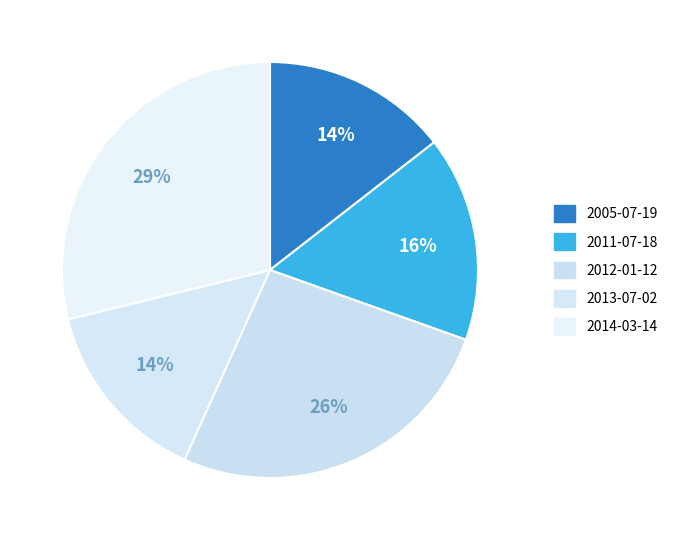

Is there any slice that represents more than half of the pie?

No